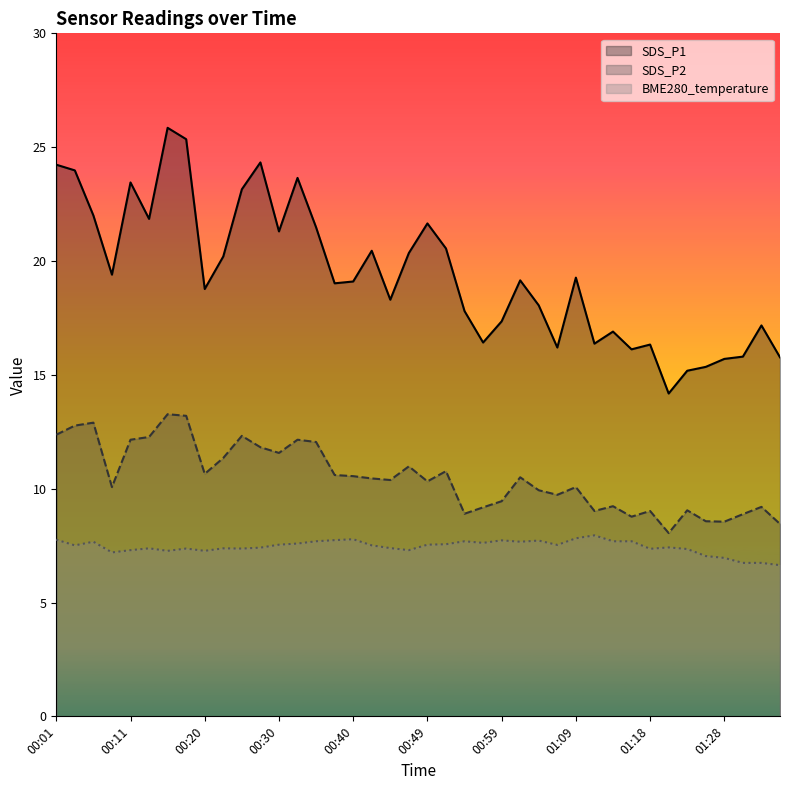

In SDS_P1, how many points are lower than both neighbors (excluding endpoints)?

11